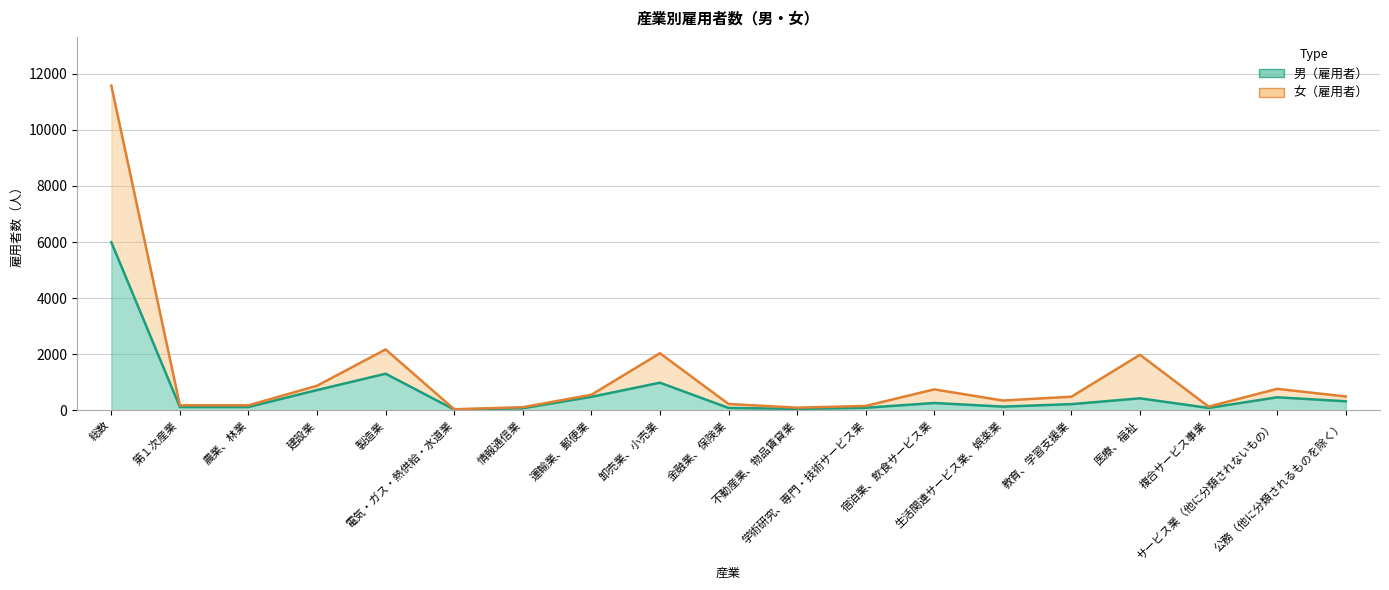

At which category is the sum across all series the highest?

総数